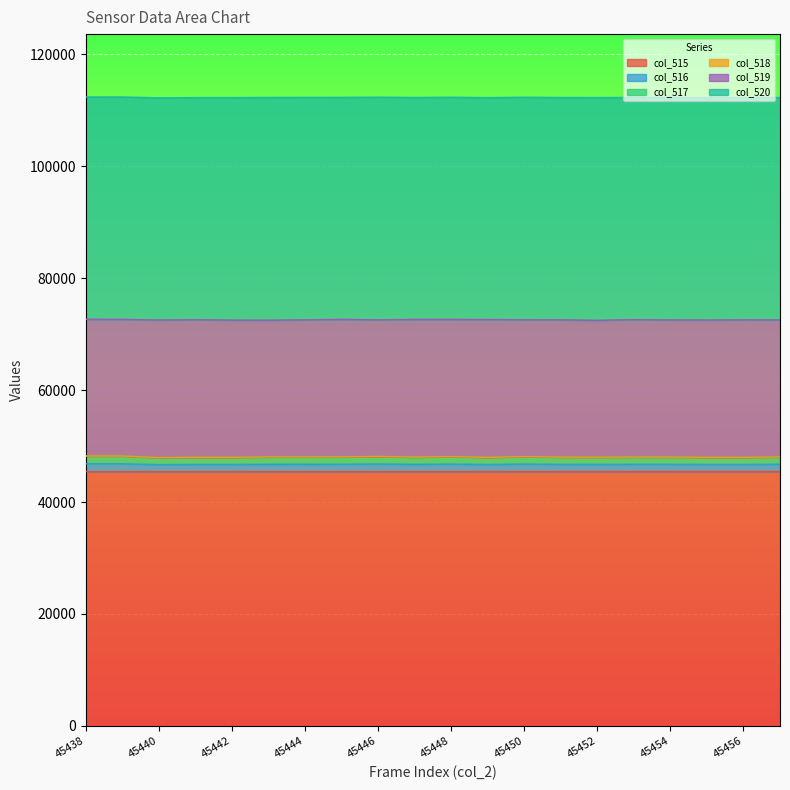

Where is col_517 nearest to the value 48085?

45445